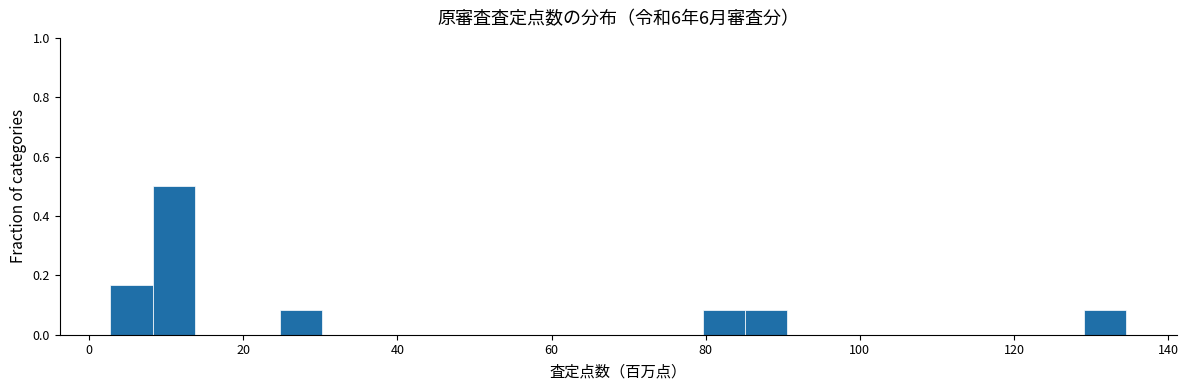

Around what value on the x-axis is the tallest bar? Give the approximate position of its centre, as read against the axis.

10